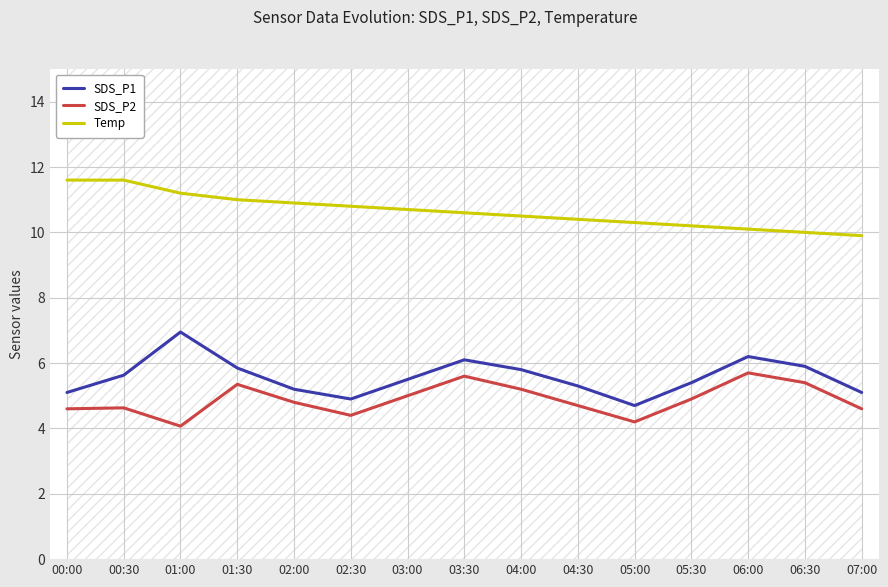

Which series has the largest range (max minus min)?

SDS_P1